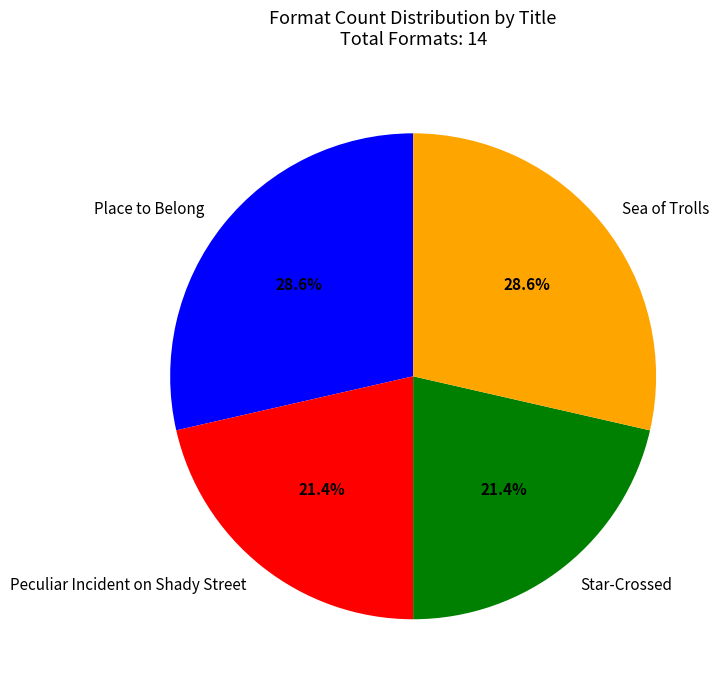

What percentage is the Star-Crossed slice, to the nearest percent?

21%